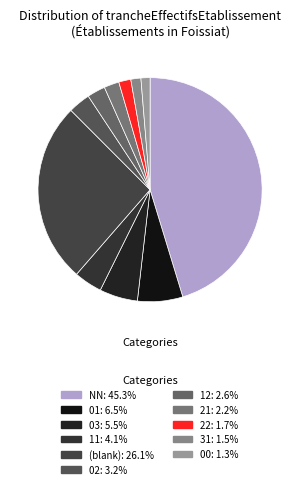

How many slices are in this pie chart?

11